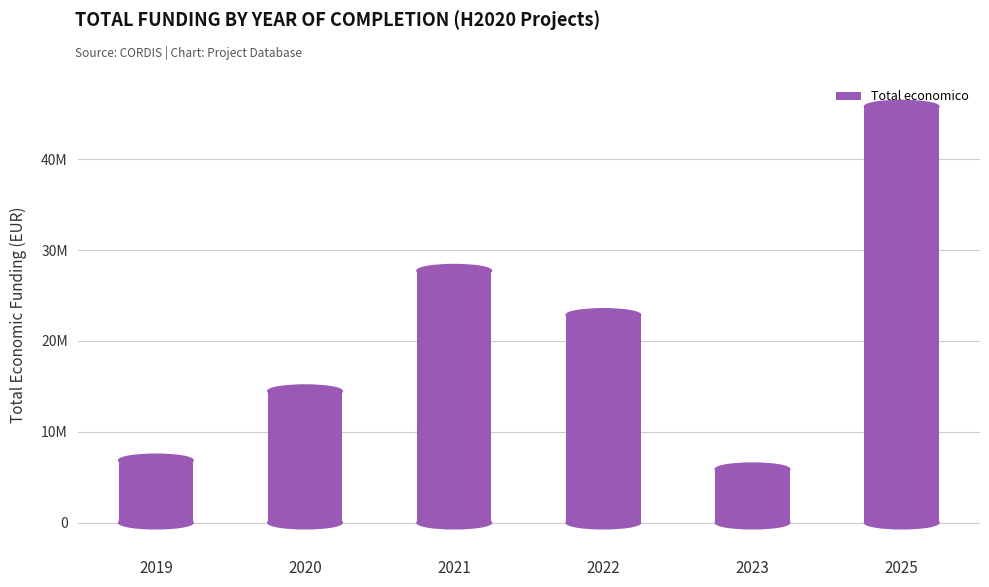

Which has a higher value, 2023 or 2021?

2021